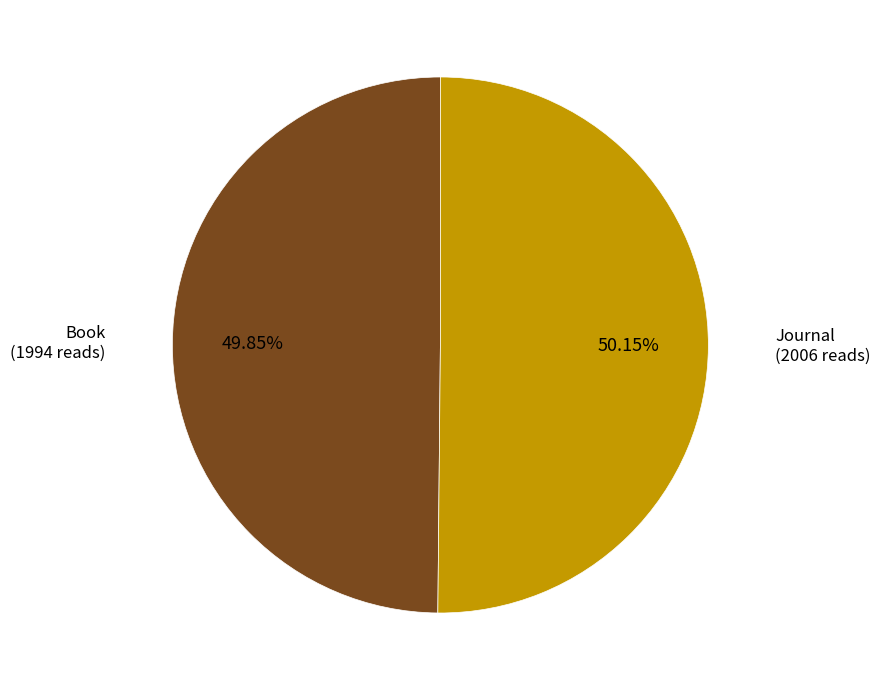

What is the ratio of the value at Book (1994 reads) to the value at Journal (2006 reads)?

1.0